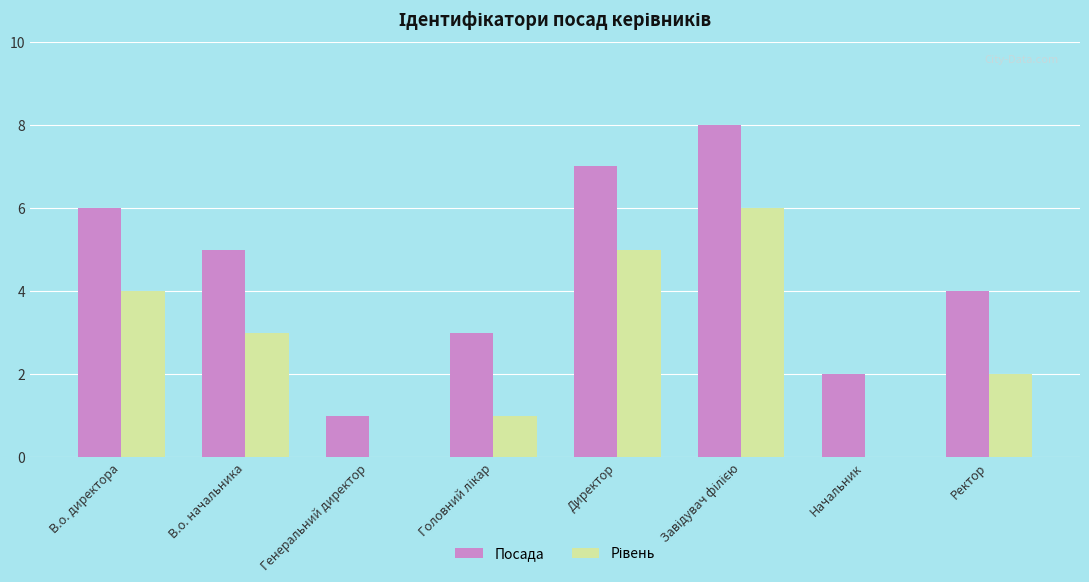

At which label does Посада first exceed 5?

В.о. директора